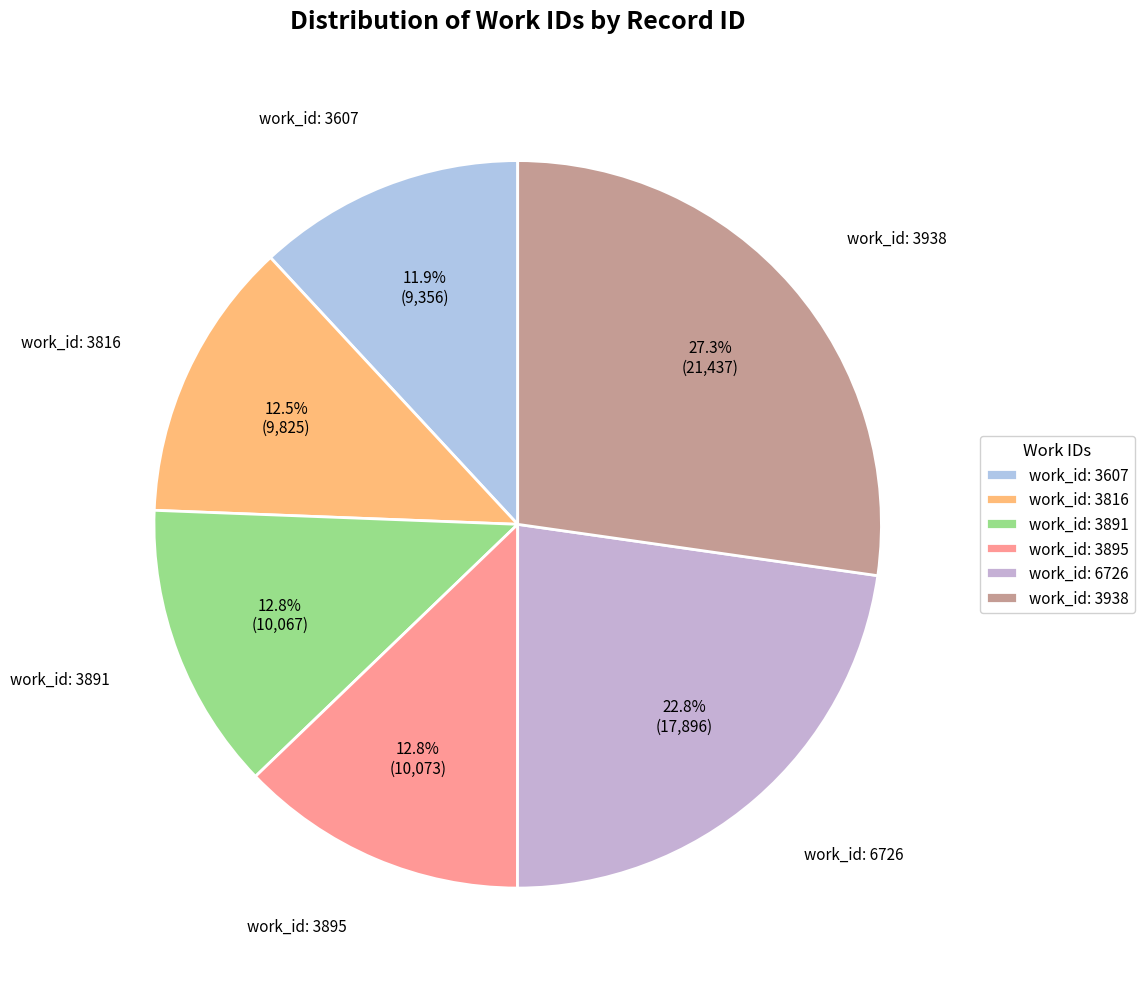

Combined, what portion of the pie is work_id: 3816 and work_id: 3891?

25.3%